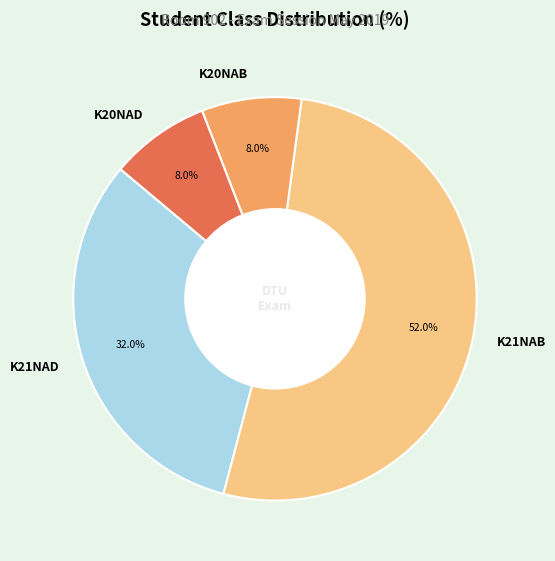

To the nearest percent, what portion does K20NAB represent?

8%